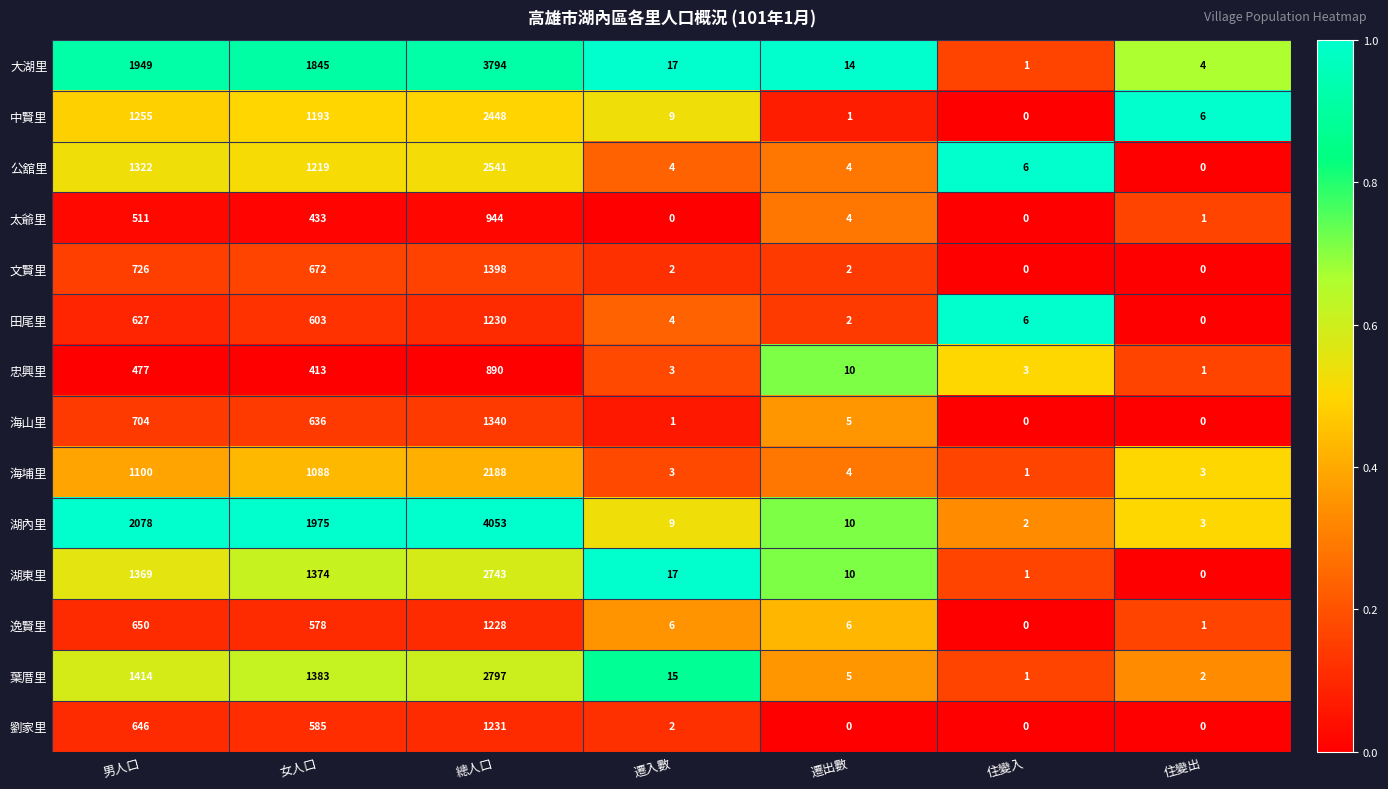

What is the difference between the 田尾里 values at 遷入數 and 男人口?

623